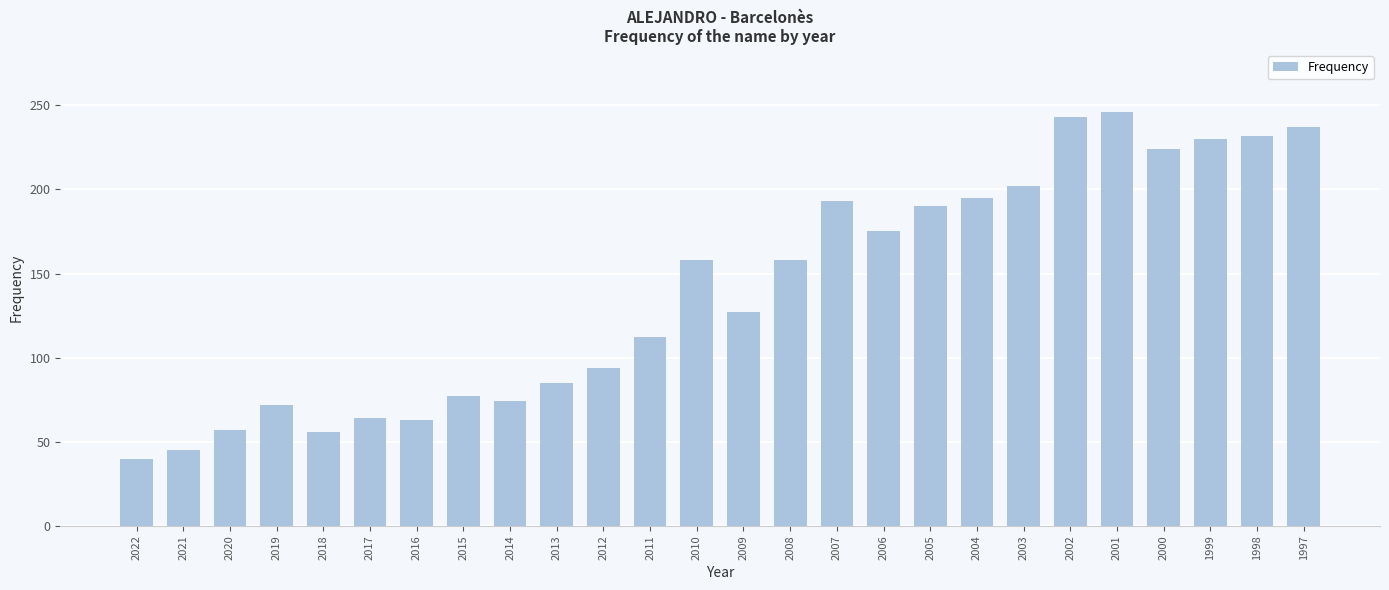

Approximately how many times larger is the value at 2000 compared to 2021?

5.0